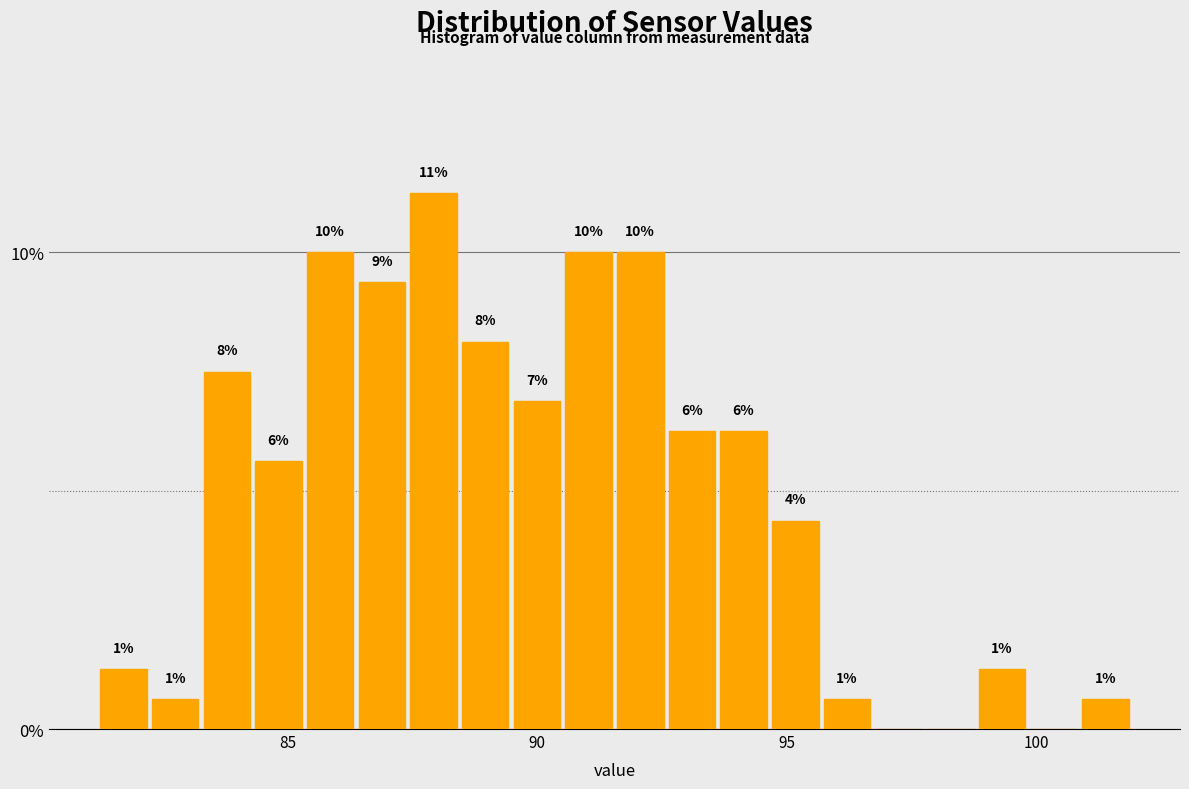

Read against the x-axis, roughly where is the centre of the tallest bar?

88.0